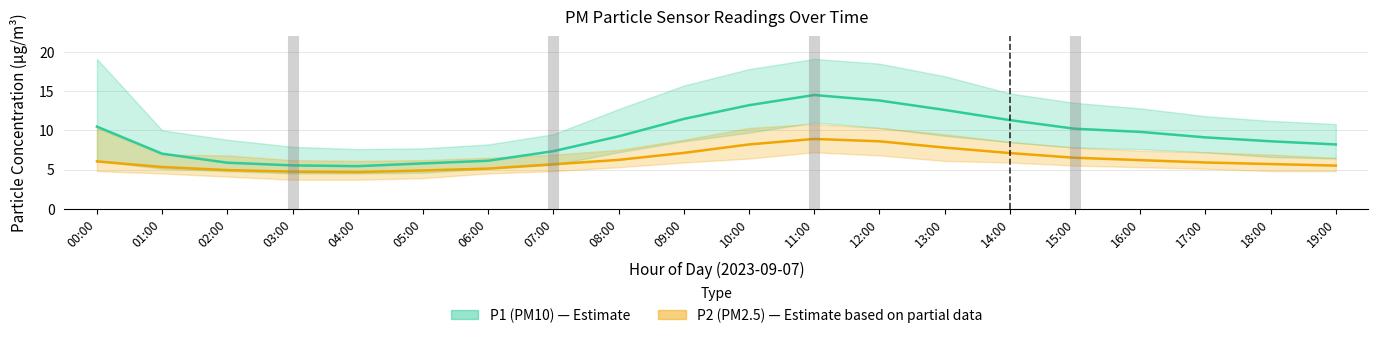

Read the P2_upper value at 10:00.

10.3